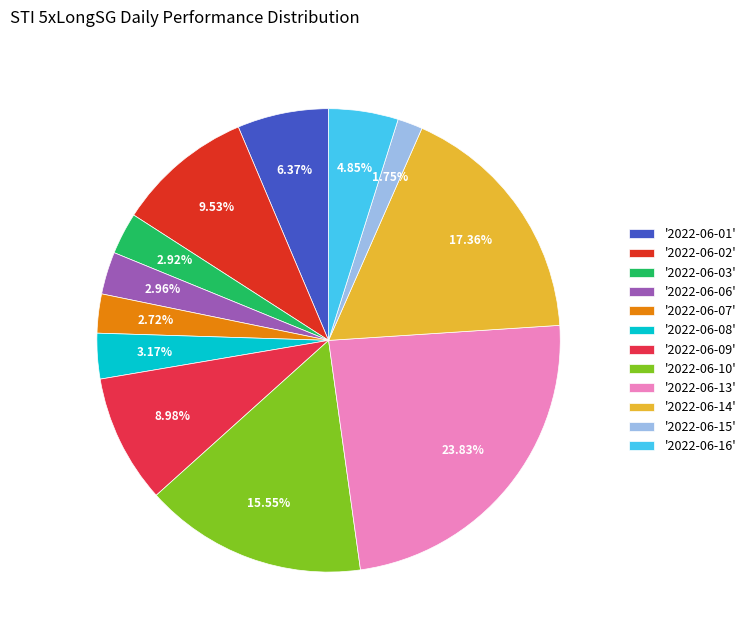

How many slices are in this pie chart?

12